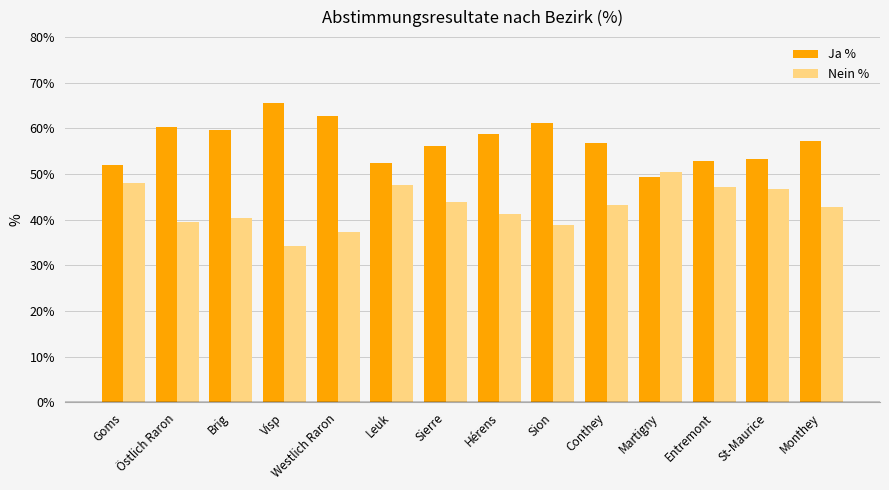

Rank the series by their maximum value, from lowest to highest.

Nein %, Ja %